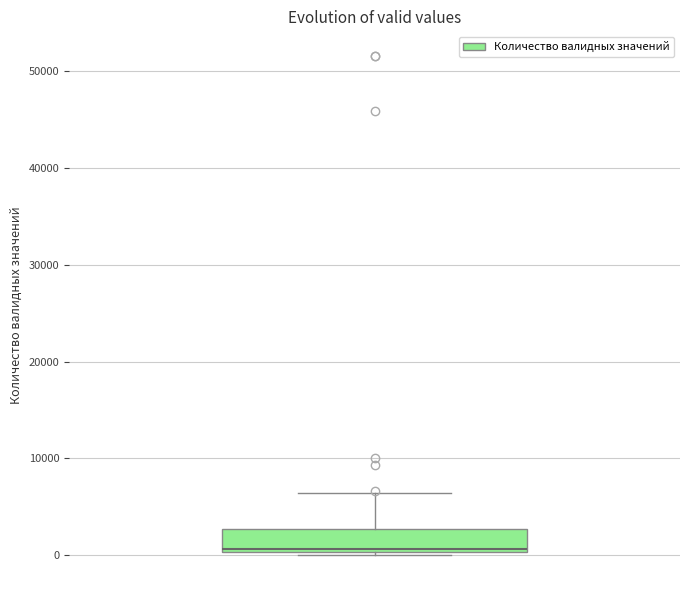

Transcribe this box plot: give where the median line is, the range the box spans, and where the two whiskers end, as read against the y-axis. The values are not printed on the chart, so give them approximately, as read against the axis.

median 1000, box 0 to 3000, whiskers 0 to 6000